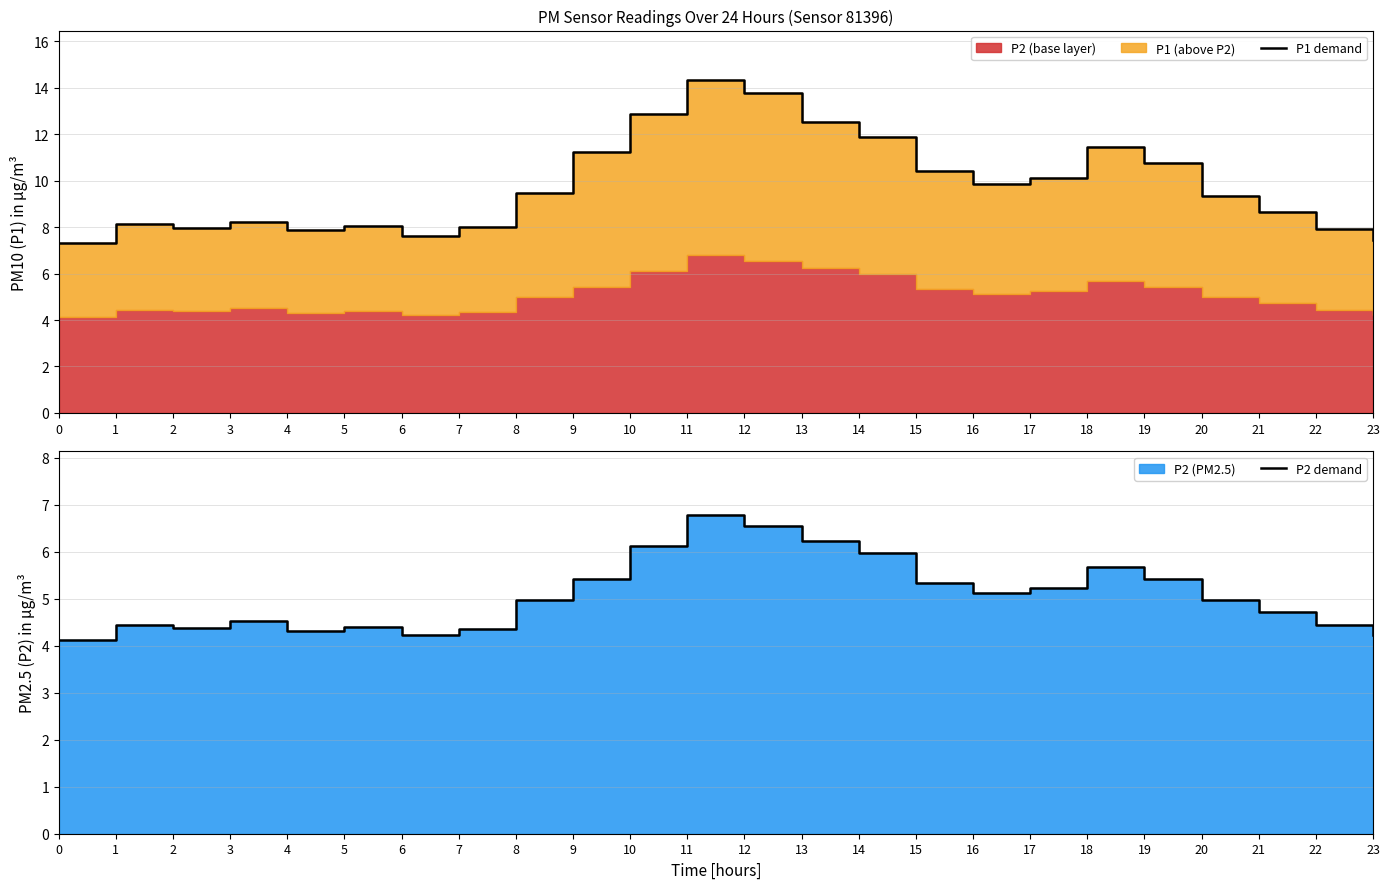

Which series has the largest range (max minus min)?

P1 demand